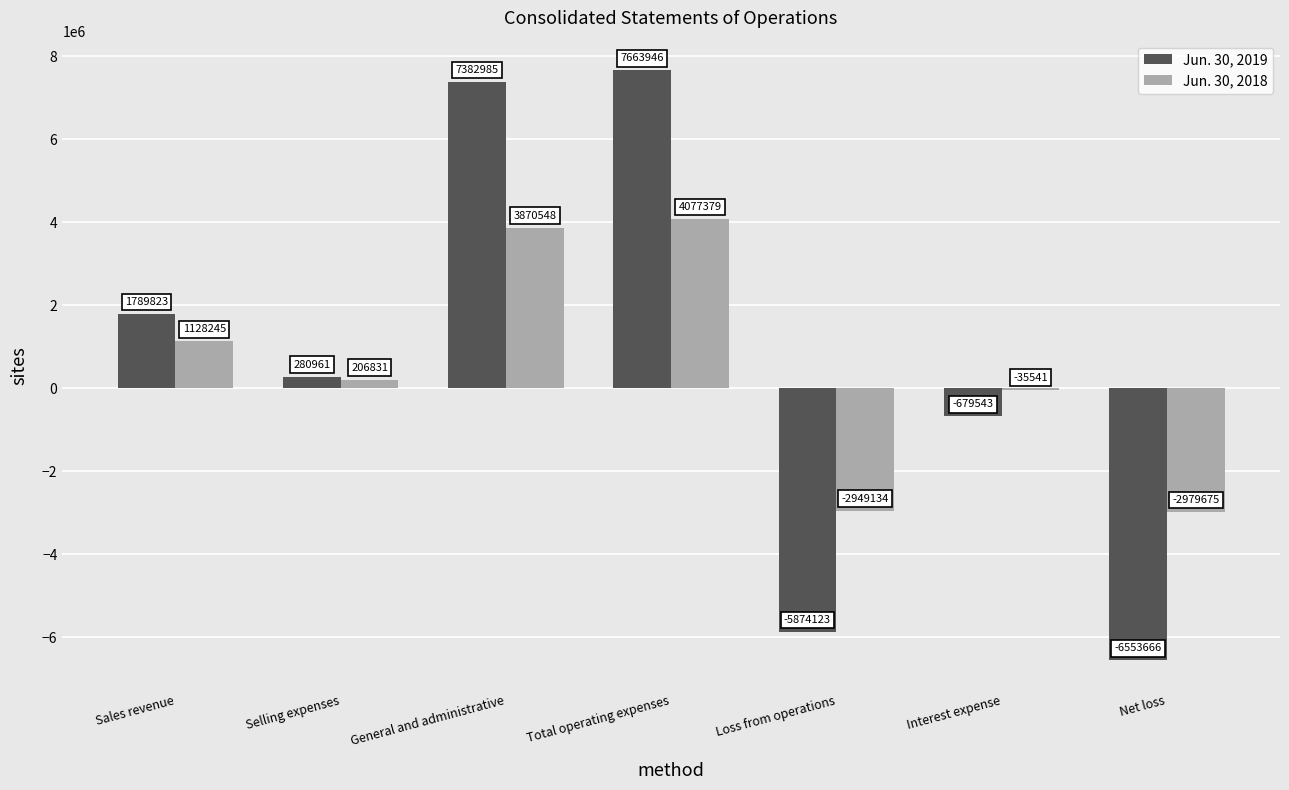

True or false: Jun. 30, 2019 has a value of 7663946 at Total operating expenses.

True